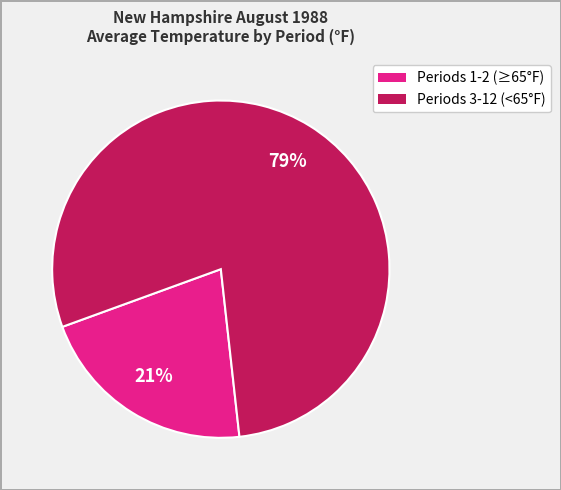

To the nearest percent, what is the average slice percentage?

50%